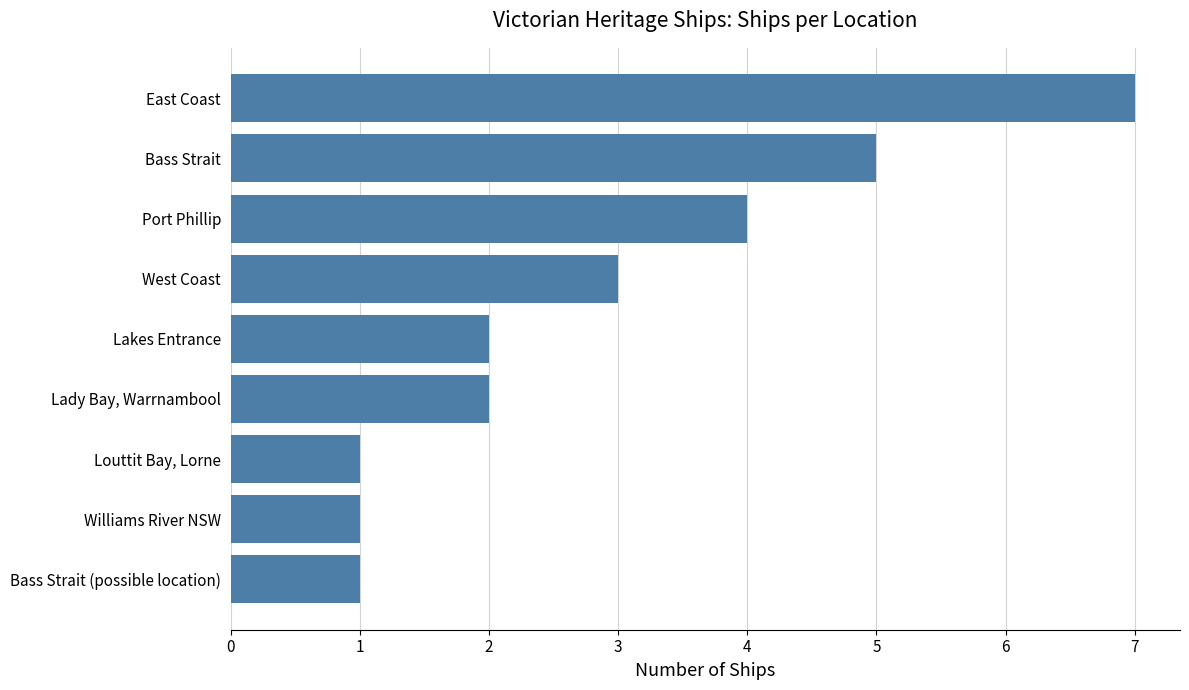

How many distinct data groups are displayed?

1